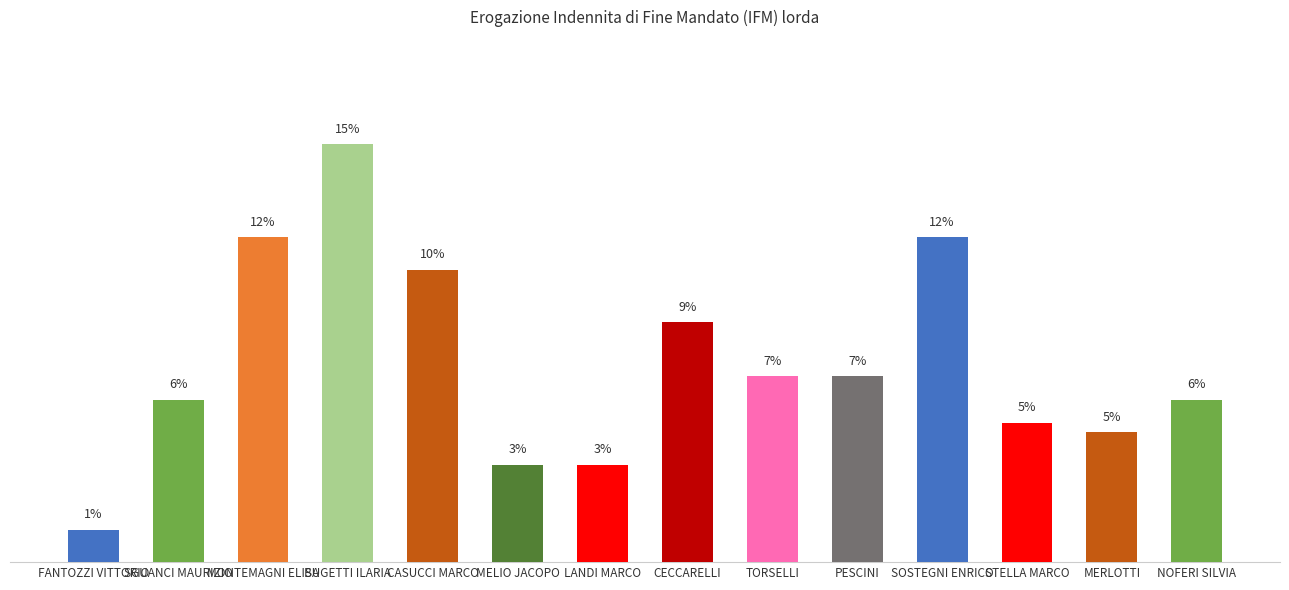

The value at MELIO JACOPO is 3.5. True or false?

True